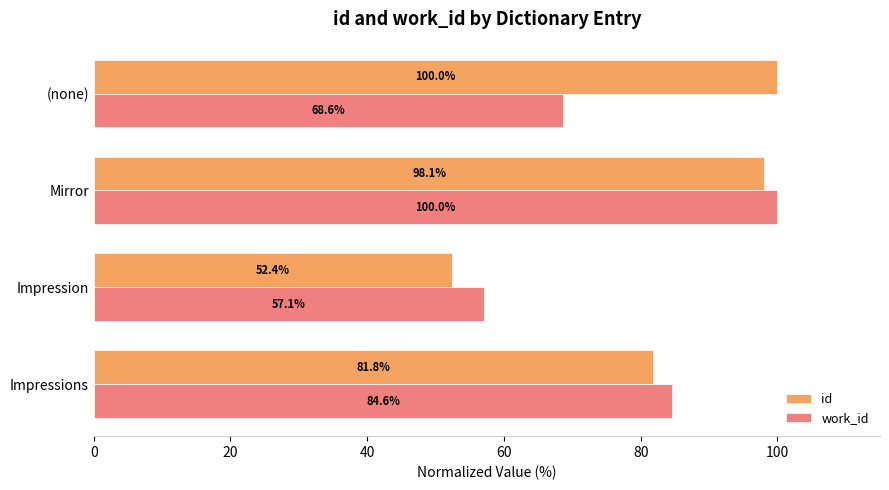

How many series are shown in this chart?

2